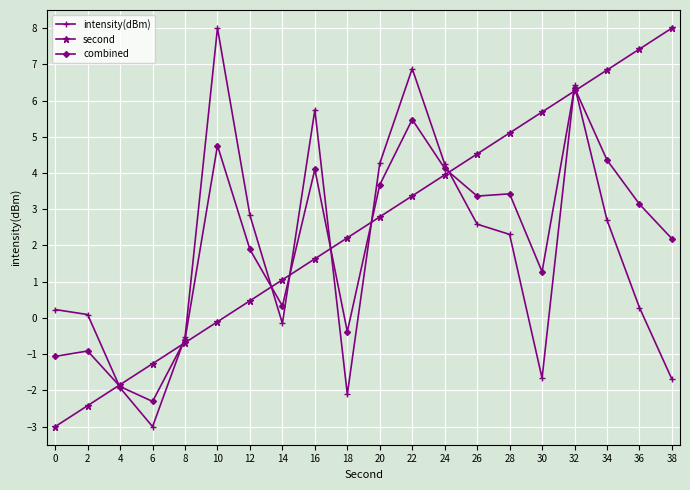

What is the difference between the maximum and minimum values in the intensity(dBm) series?

11.0